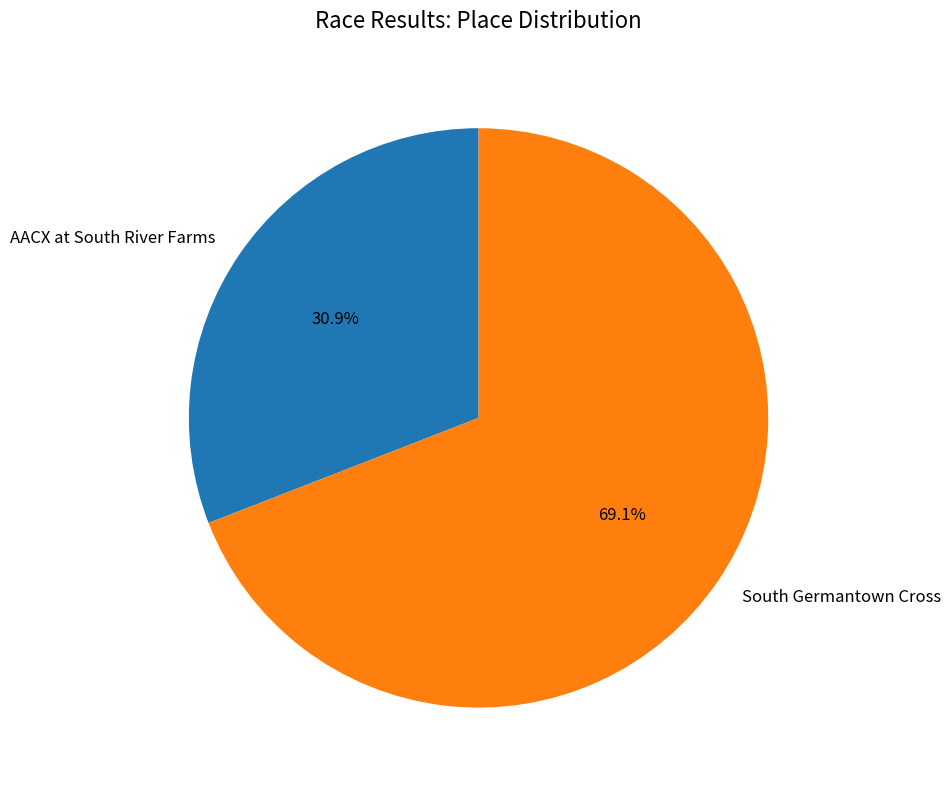

Which has a higher value, AACX at South River Farms or South Germantown Cross?

South Germantown Cross